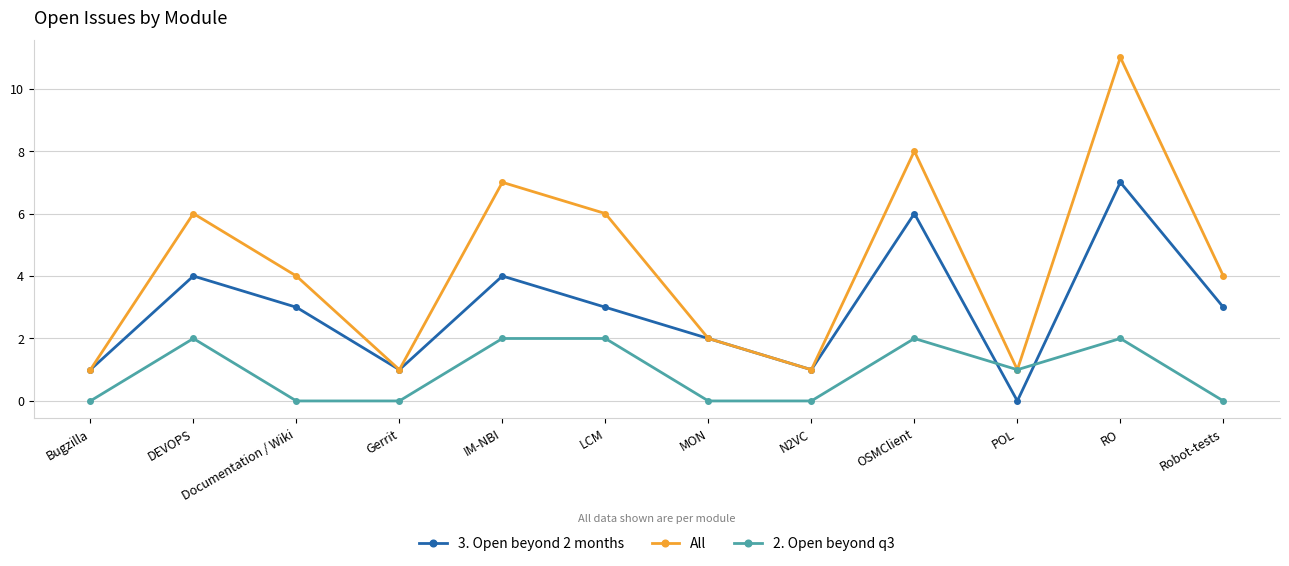

List the series in order of their peak value, highest first.

All, 3. Open beyond 2 months, 2. Open beyond q3